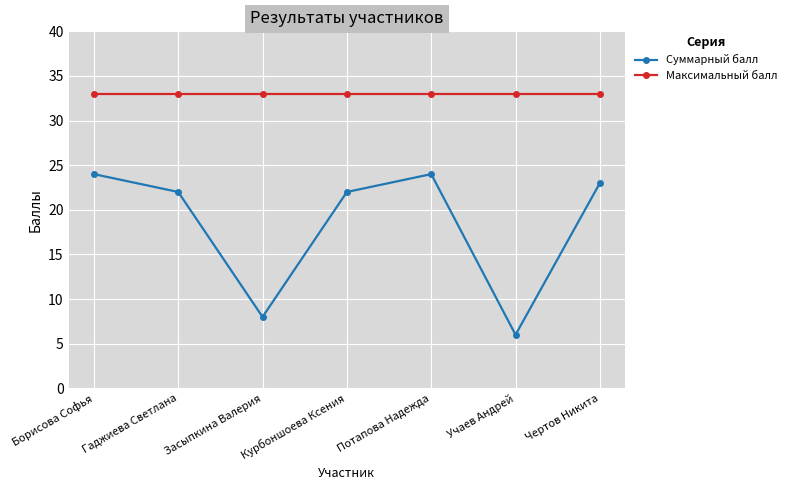

What is the minimum value shown in the chart?

6